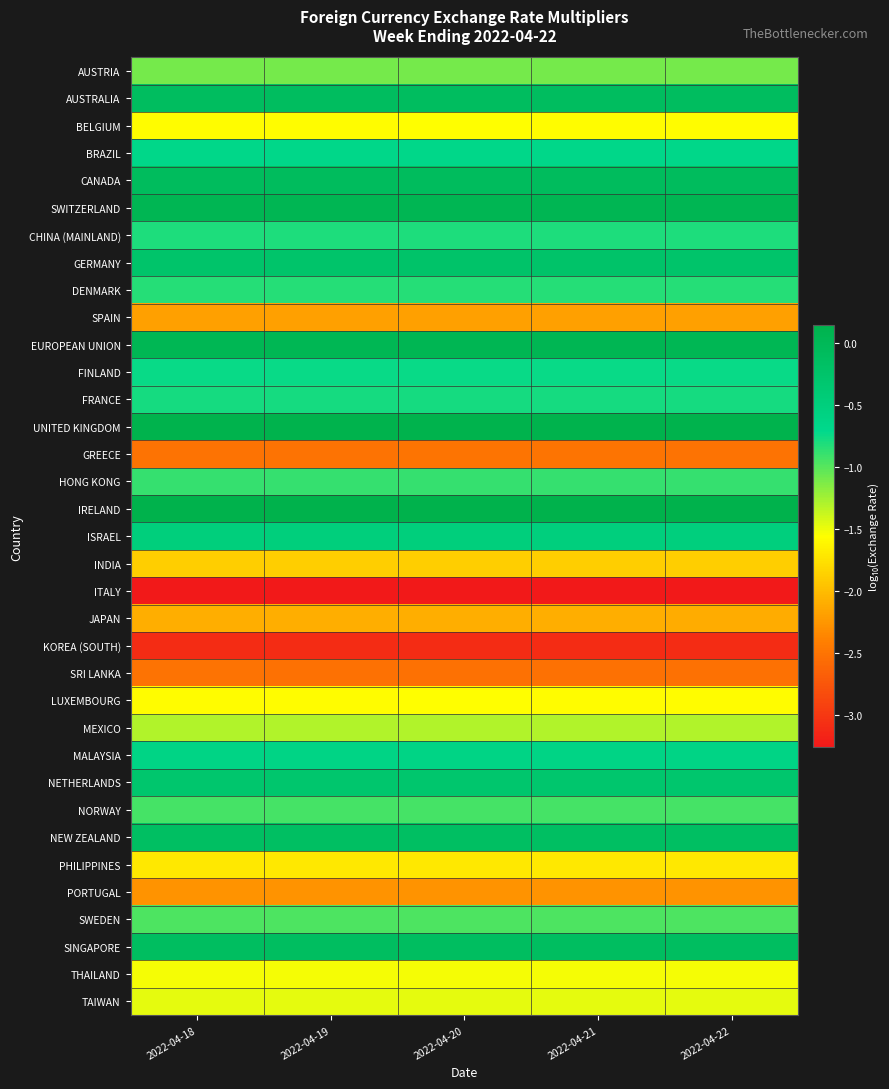

Rank the series by their maximum value, from highest to lowest.

IRELAND, UNITED KINGDOM, EUROPEAN UNION, SWITZERLAND, CANADA, AUSTRALIA, SINGAPORE, NEW ZEALAND, GERMANY, NETHERLANDS, ISRAEL, MALAYSIA, BRAZIL, FINLAND, FRANCE, CHINA (MAINLAND), DENMARK, HONG KONG, NORWAY, SWEDEN, AUSTRIA, MEXICO, TAIWAN, THAILAND, BELGIUM, LUXEMBOURG, PHILIPPINES, INDIA, JAPAN, SPAIN, PORTUGAL, GREECE, SRI LANKA, KOREA (SOUTH), ITALY